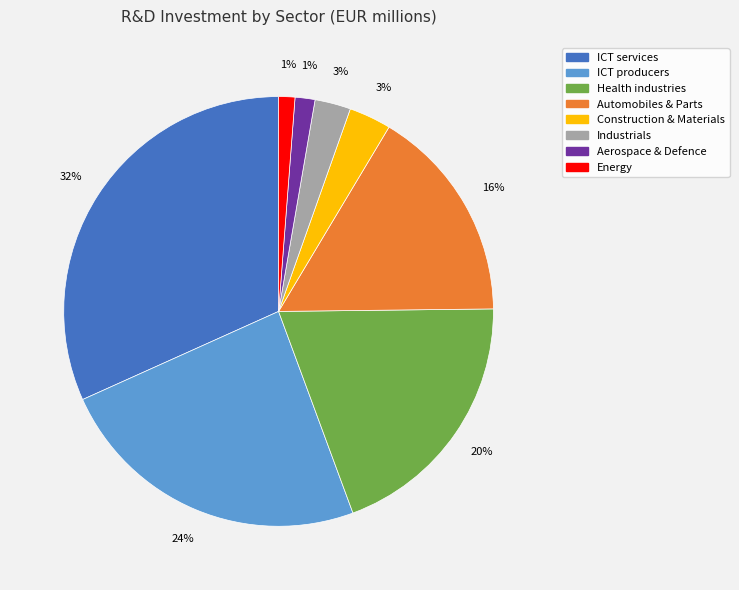

To the nearest percent, what is the difference between the largest and smallest slice percentages?

31%